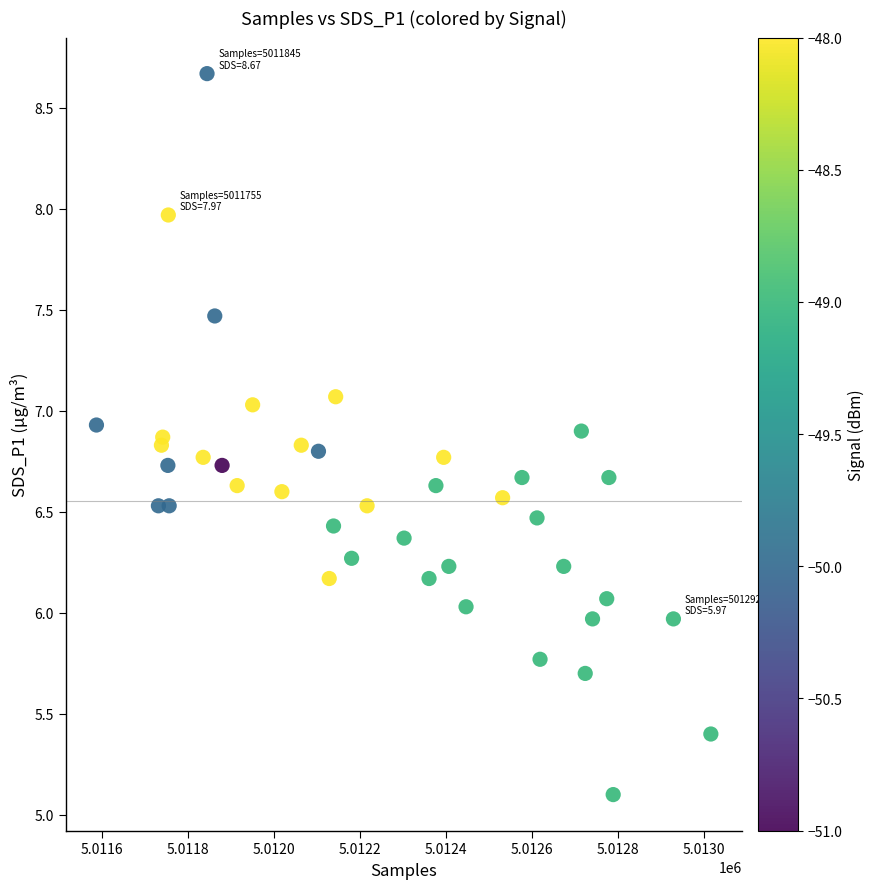

What is the range of Y values (max minus min)?

3.6